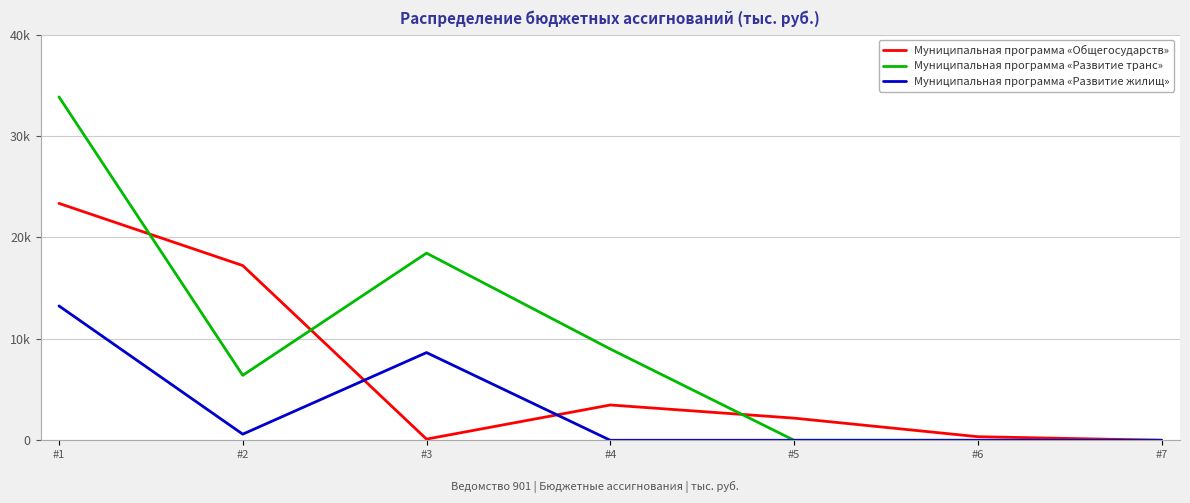

Which series has the widest spread of values?

Муниципальная программа «Развитие транс»